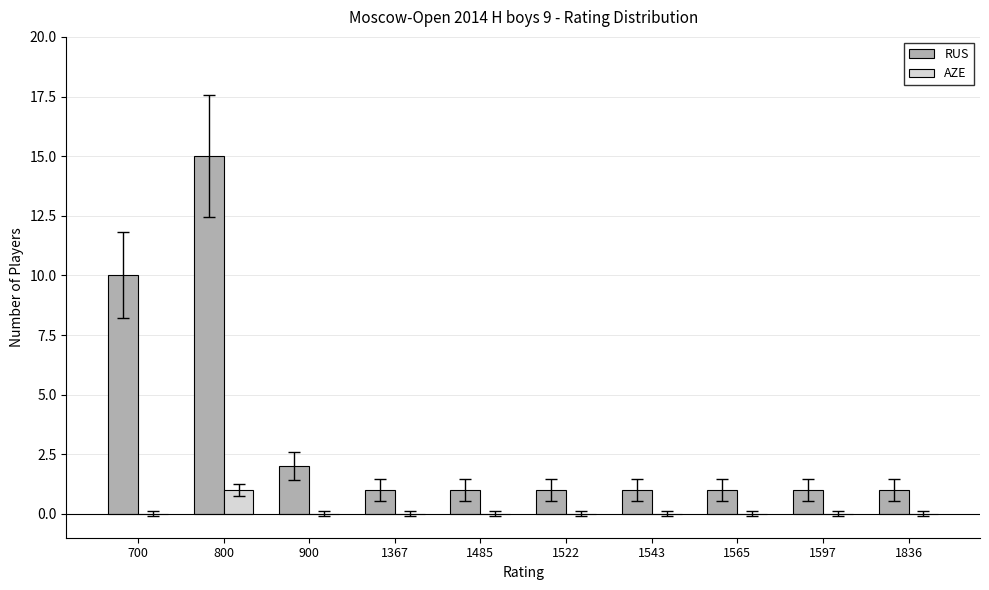

Which category has the highest value across all series?

800